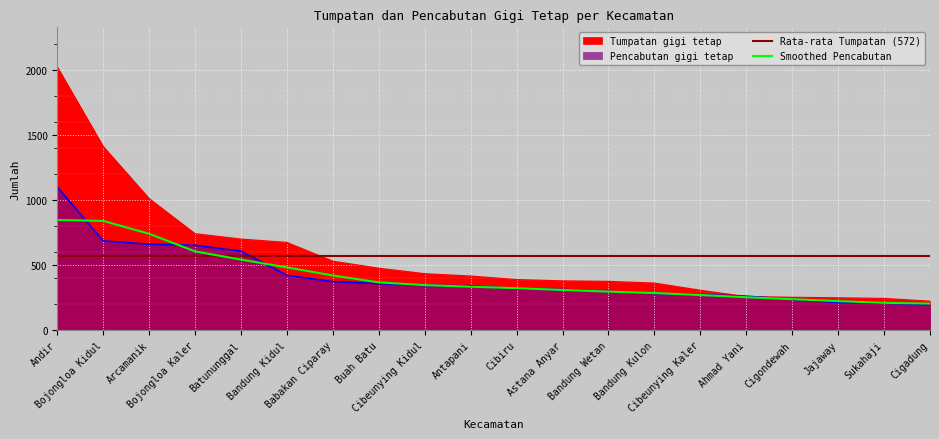

Rank the series at Buah Batu from lowest to highest value.

Pencabutan gigi tetap, Tumpatan gigi tetap